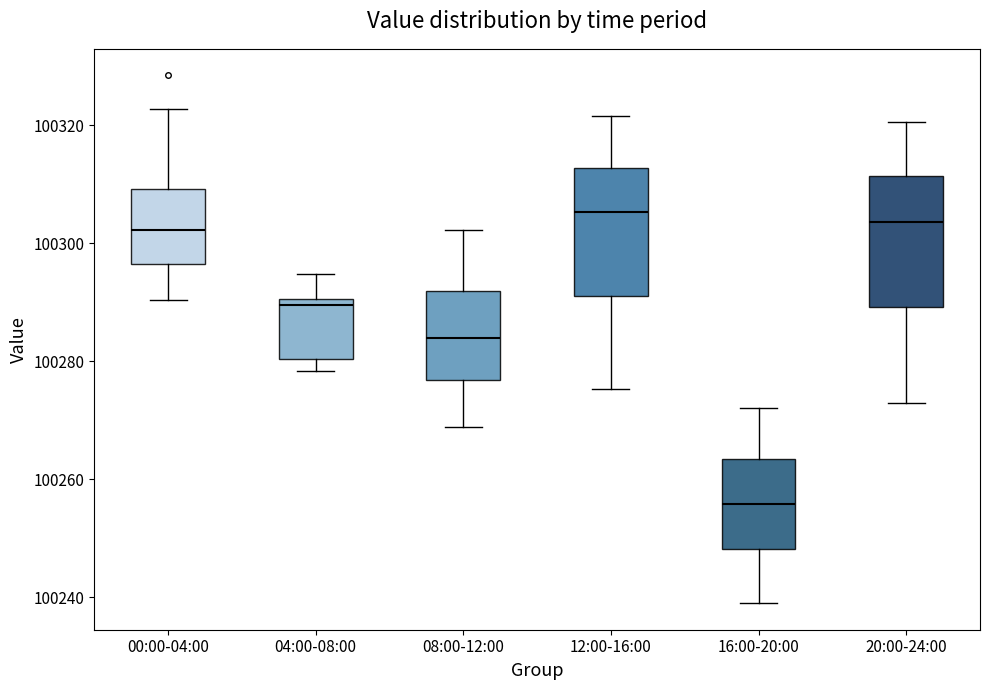

Reading left to right, transcribe this box plot: for each box, give where its median line is, the range the box spans, and where its two whiskers end, as read against the y-axis. The values are not printed on the chart, so give them approximately, as read against the axis.

00:00-04:00: median 100302, box 100296 to 100310, whiskers 100290 to 100322
04:00-08:00: median 100290 (just below the box's upper edge), box 100280 to 100290, whiskers 100278 to 100294
08:00-12:00: median 100284, box 100276 to 100292, whiskers 100268 to 100302
12:00-16:00: median 100306, box 100290 to 100312, whiskers 100276 to 100322
16:00-20:00: median 100256, box 100248 to 100264, whiskers 100240 to 100272
20:00-24:00: median 100304, box 100290 to 100312, whiskers 100274 to 100320